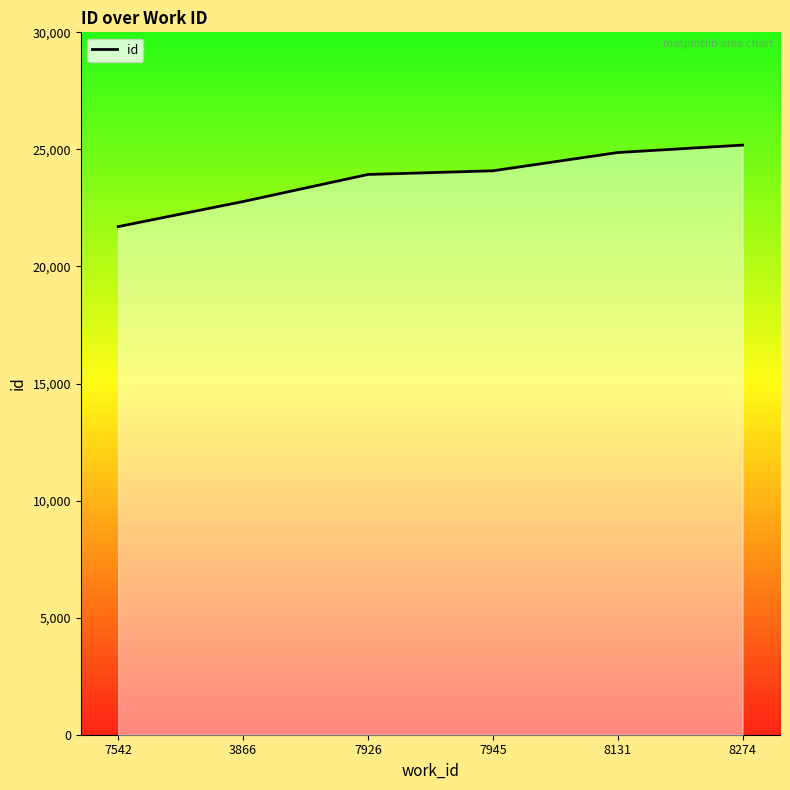

Reading right to left, list all the values displayed in this chart.

25184	24866	24086	23929	22773	21702